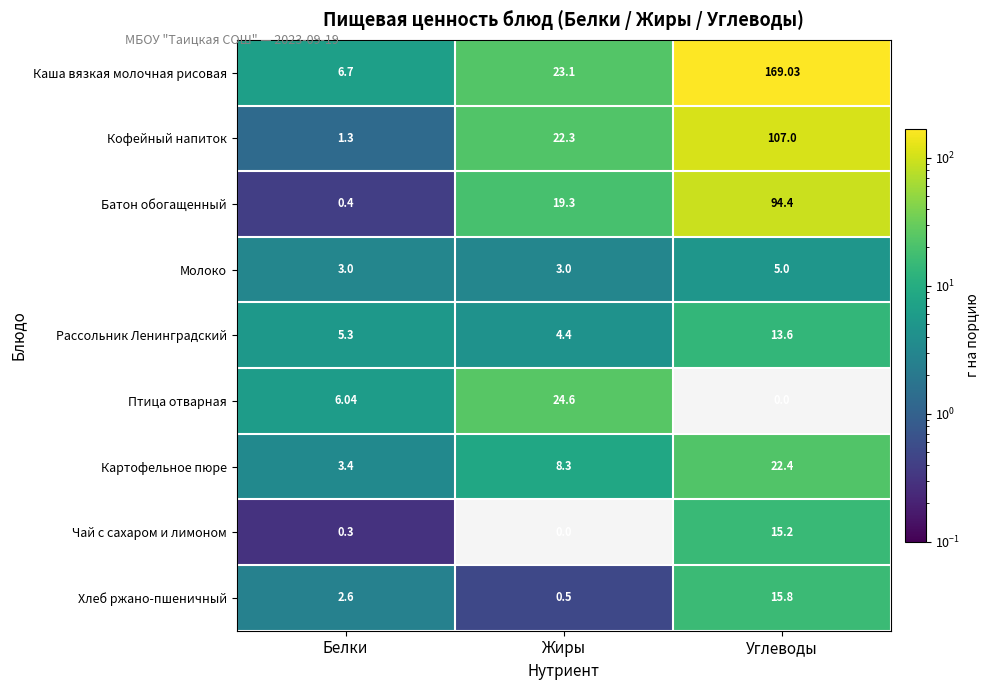

What is the spread (max minus min) of values at Углеводы?

169.0